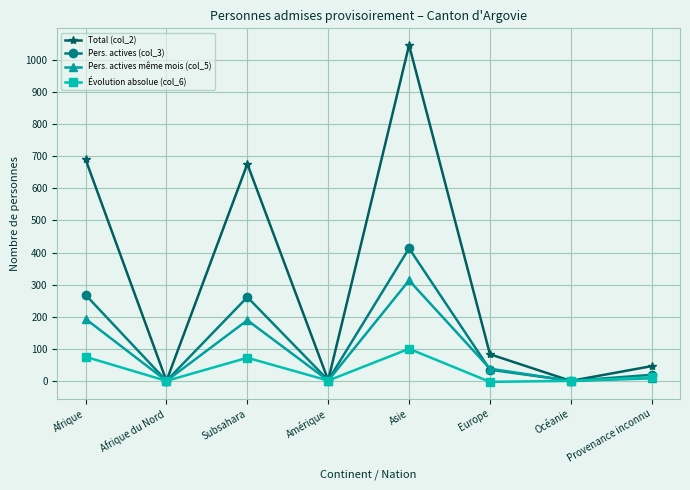

At which category is the sum across all series the highest?

Asie